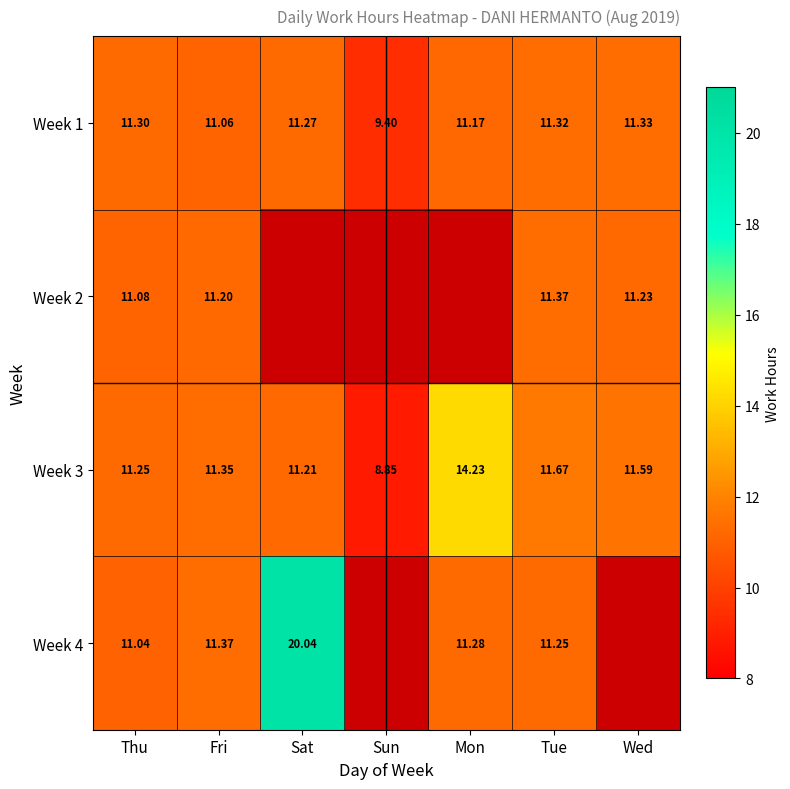

At which label is Week 1 closest to 10?

Sun